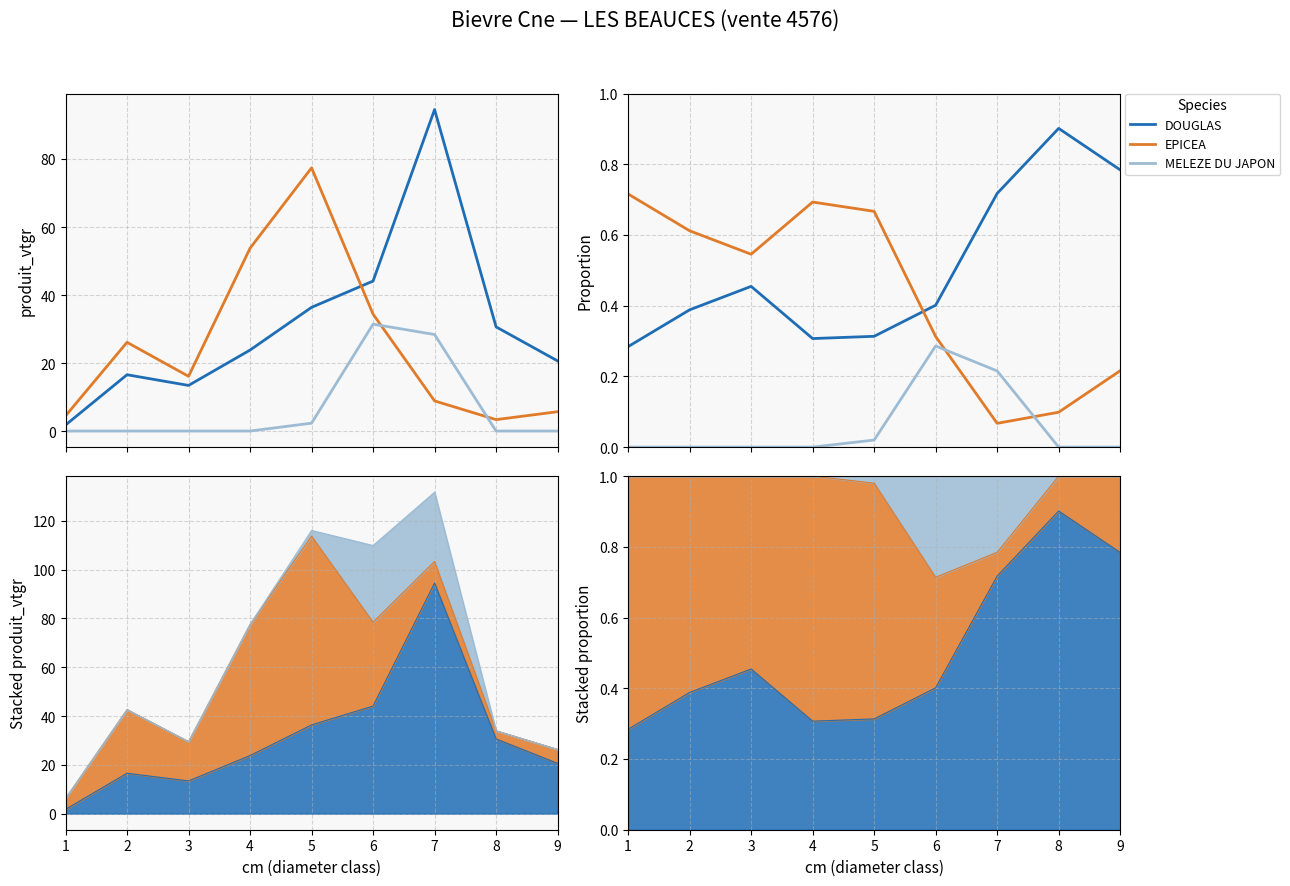

The EPICEA series shows 0.3 at 3. True or false?

False